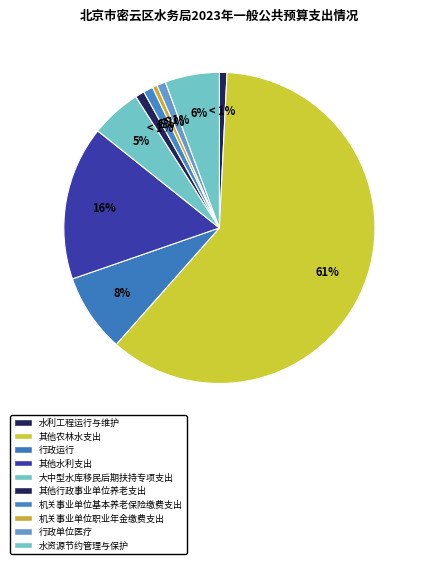

Rank the categories by value from lowest to highest.

机关事业单位职业年金缴费支出, 水利工程运行与维护, 行政单位医疗, 其他行政事业单位养老支出, 机关事业单位基本养老保险缴费支出, 大中型水库移民后期扶持专项支出, 水资源节约管理与保护, 行政运行, 其他水利支出, 其他农林水支出